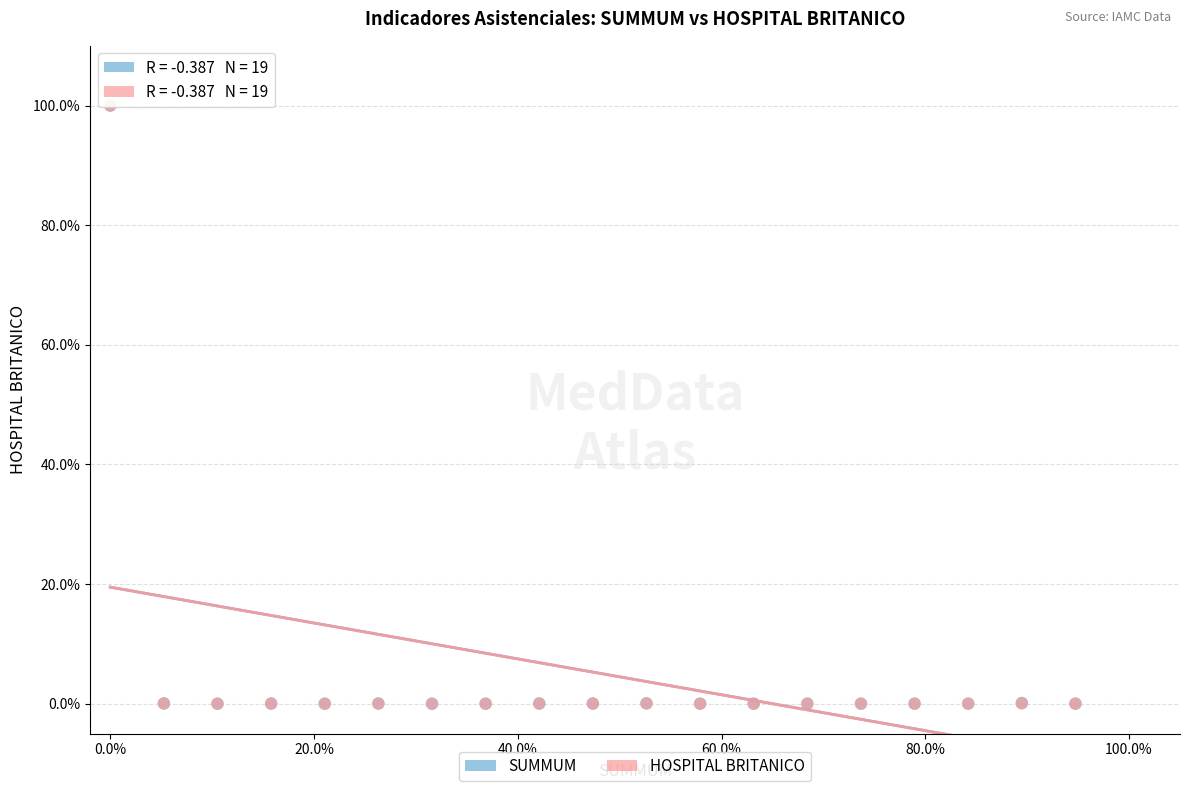

What are all the series names shown in the legend?

SUMMUM, HOSPITAL BRITANICO